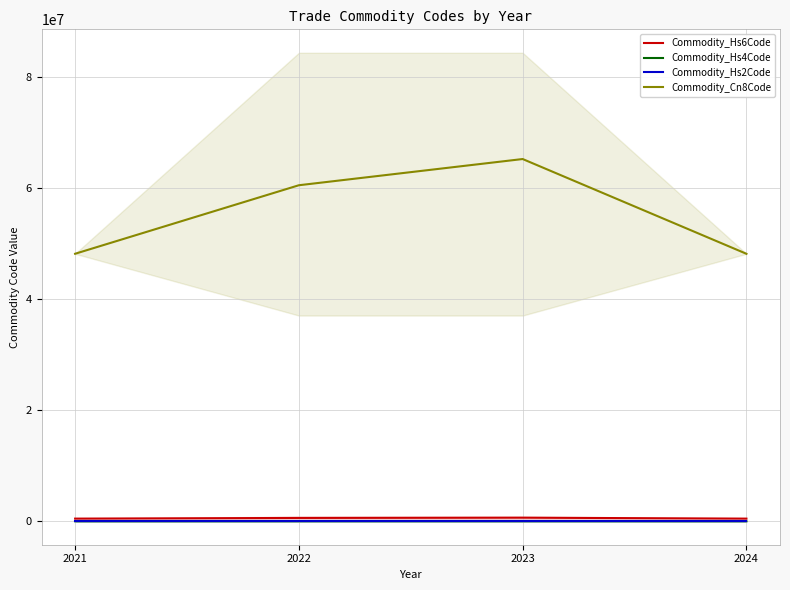

Reading right to left, extract all data points from this chart.

Commodity_Hs6Code: 482110.0	652870.8	605640.2	482150.0
Commodity_Hs4Code: 4821.0	6528.0	6055.7	4821.0
Commodity_Hs2Code: 48.0	65.0	60.3	48.0
Commodity_Cn8Code: 48211010.0	65287145.0	60564085.3	48215050.0